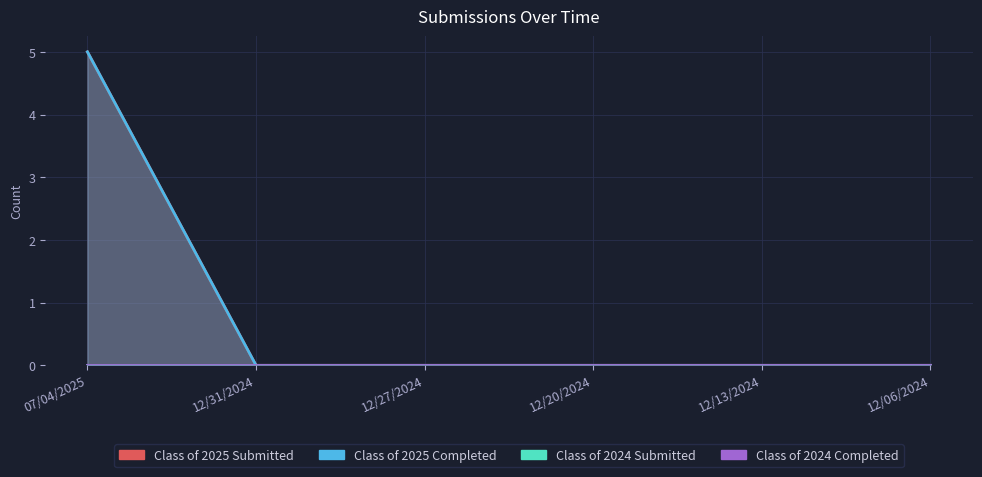

At how many categories does at least one series exceed 3?

1